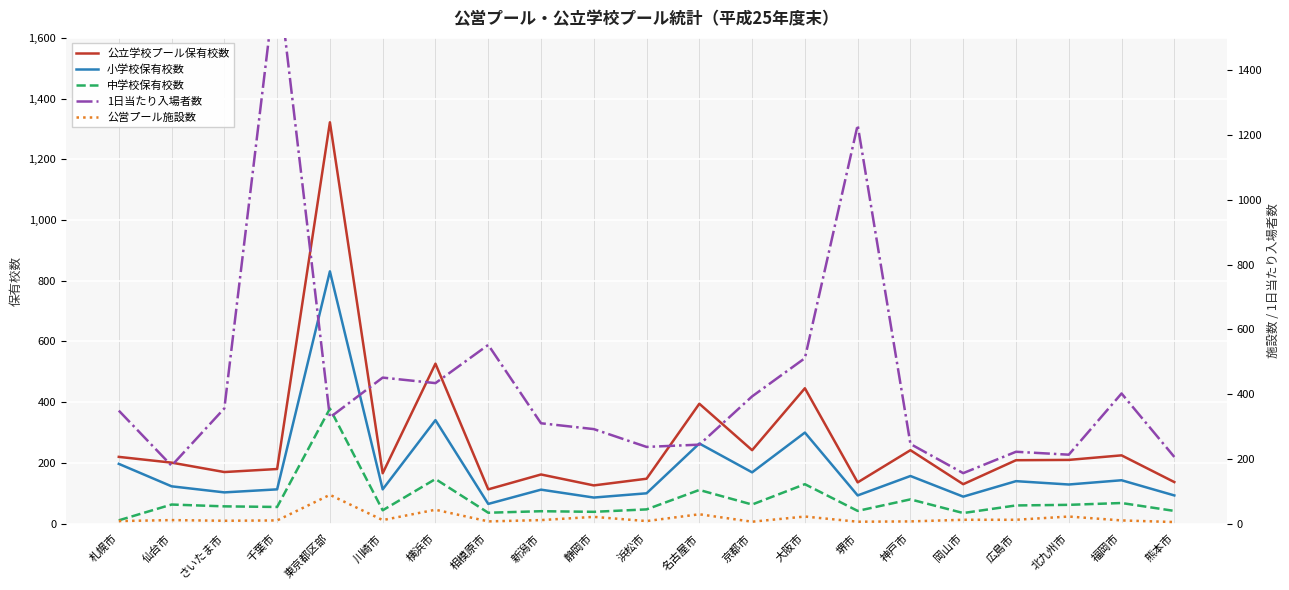

At how many categories does at least one series exceed 800?

3